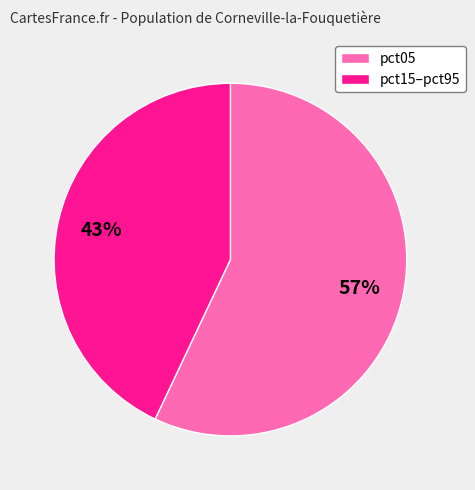

To the nearest percent, what is the combined percentage of pct05 and pct15–pct95?

100%